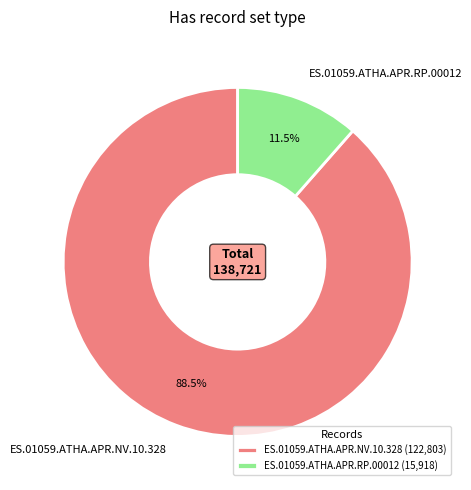

Does any single category account for the majority?

Yes